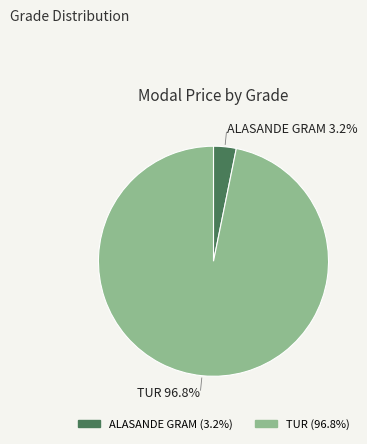

Is there any slice that represents more than half of the pie?

Yes